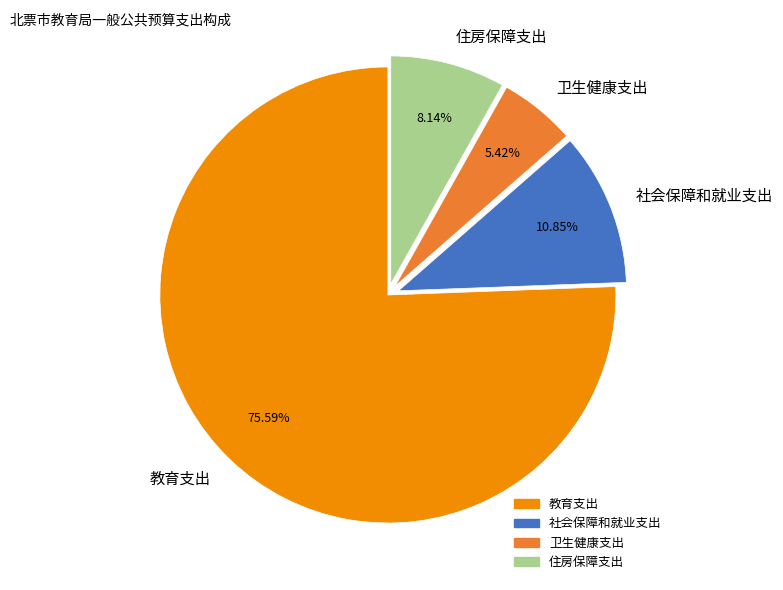

What percentage is the 社会保障和就业支出 slice, to the nearest percent?

11%